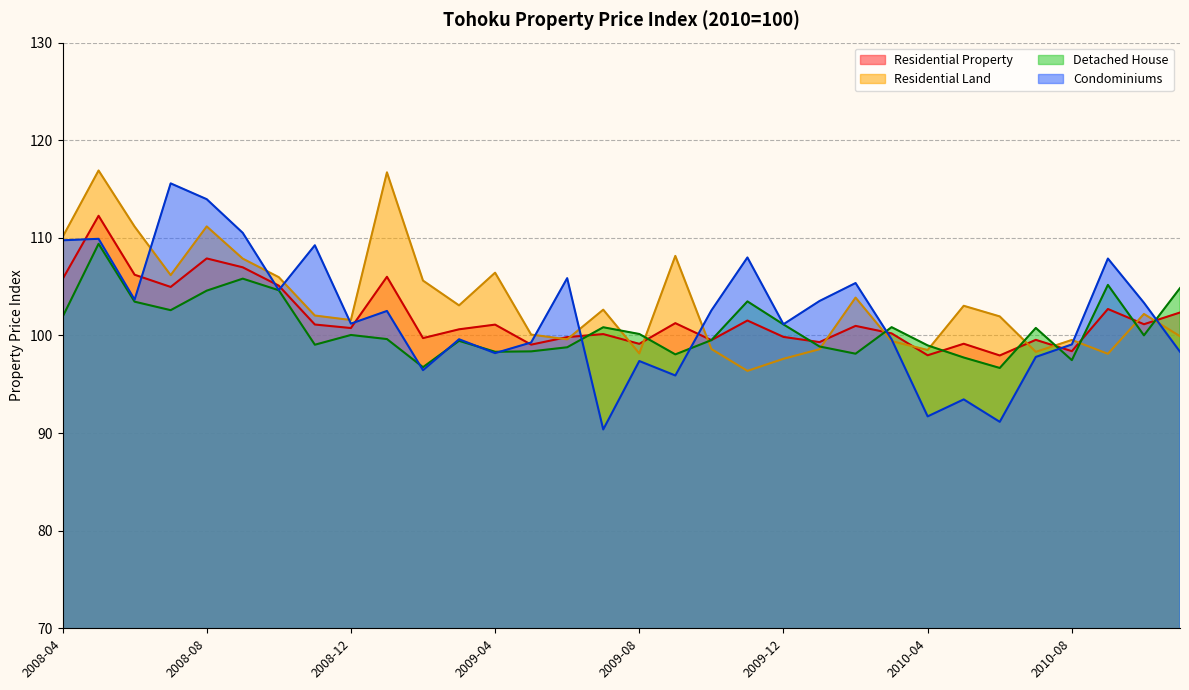

Which has a higher value, 2010-02 or 2008-06?

2008-06